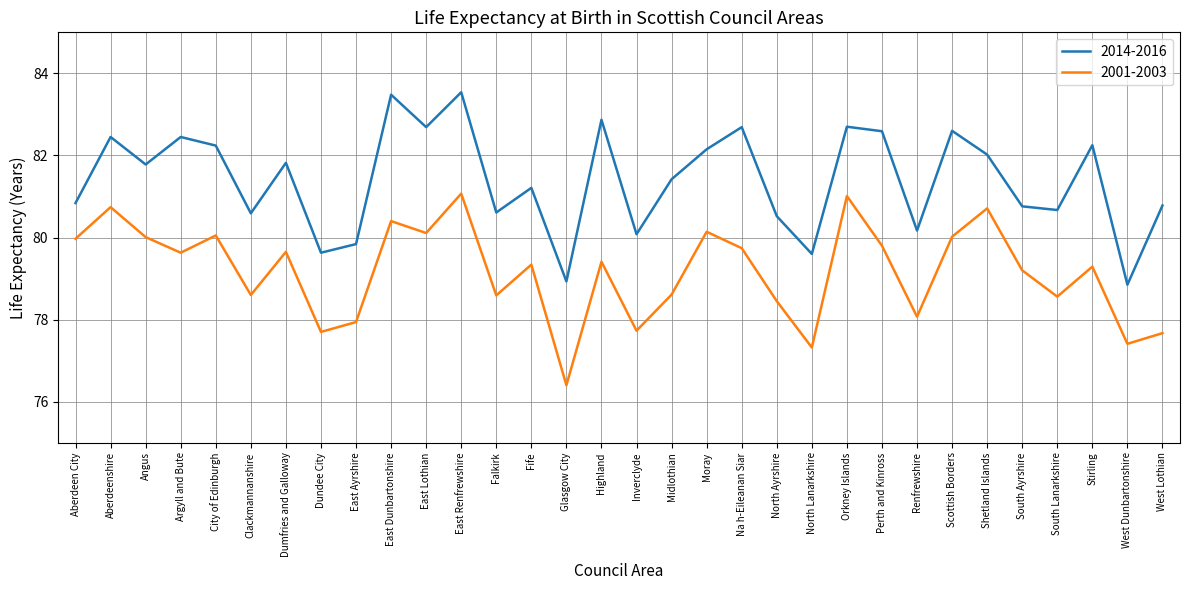

The value of 2001-2003 at North Lanarkshire is 16.7. True or false?

False